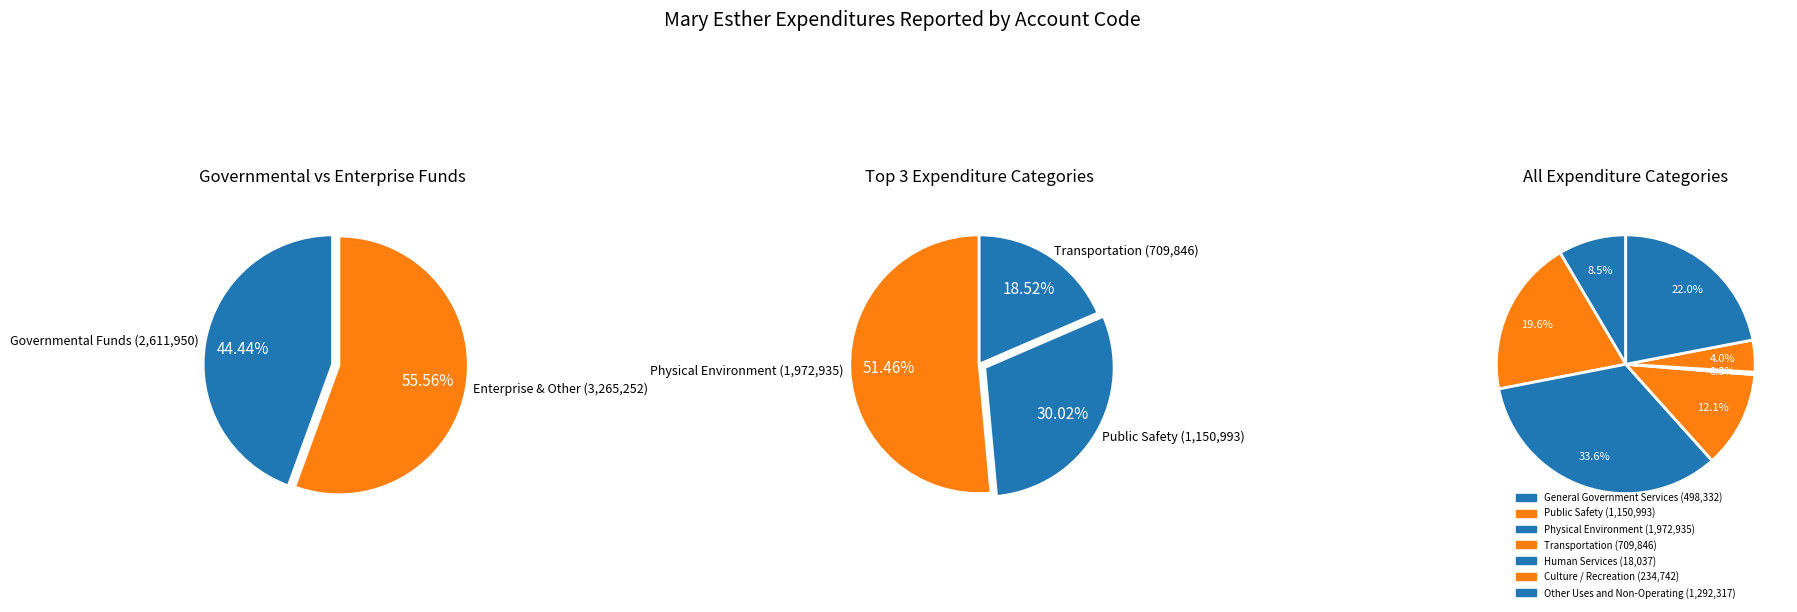

How many segments does this pie chart have?

7